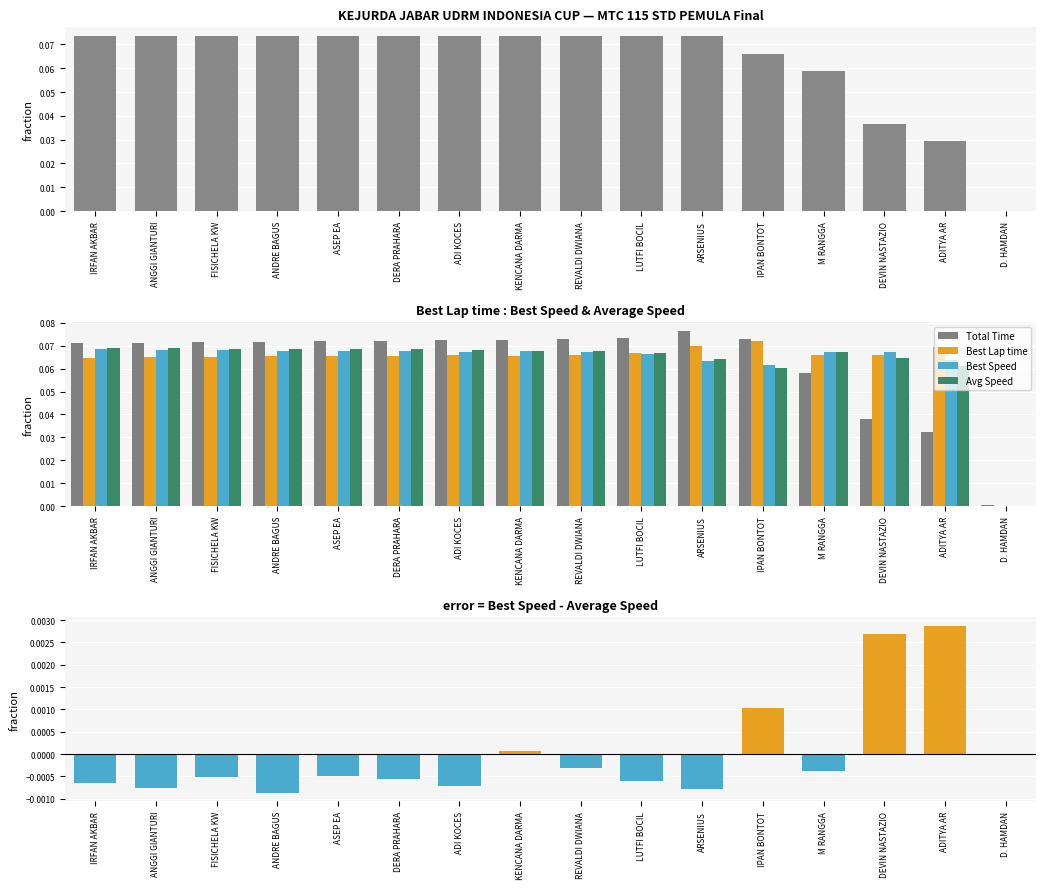

Rank the categories by Best Speed - Avg Speed value from highest to lowest.

ADITYA AR, DEVIN NASTAZIO, IPAN BONTOT, KENCANA DARMA, D. HAMDAN, REVALDI DWIANA, M RANGGA, ASEP EA, FISICHELA KW, DERA PRAHARA, LUTFI BOCIL, IRFAN AKBAR, ADI KOCES, ANGGI GIANTURI, ARSENIUS, ANDRE BAGUS